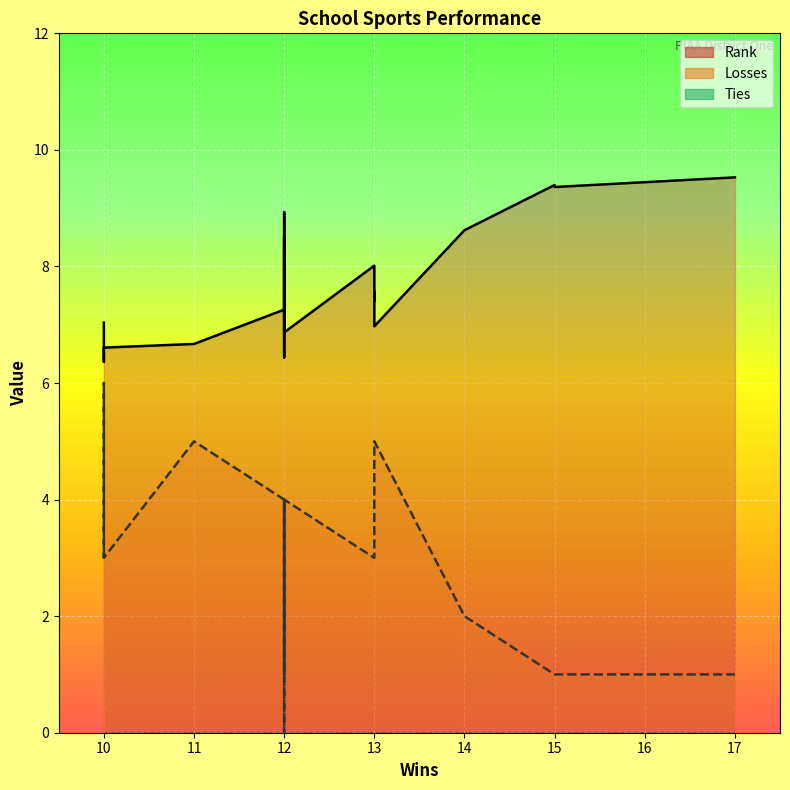

Which series has the largest range (max minus min)?

Losses